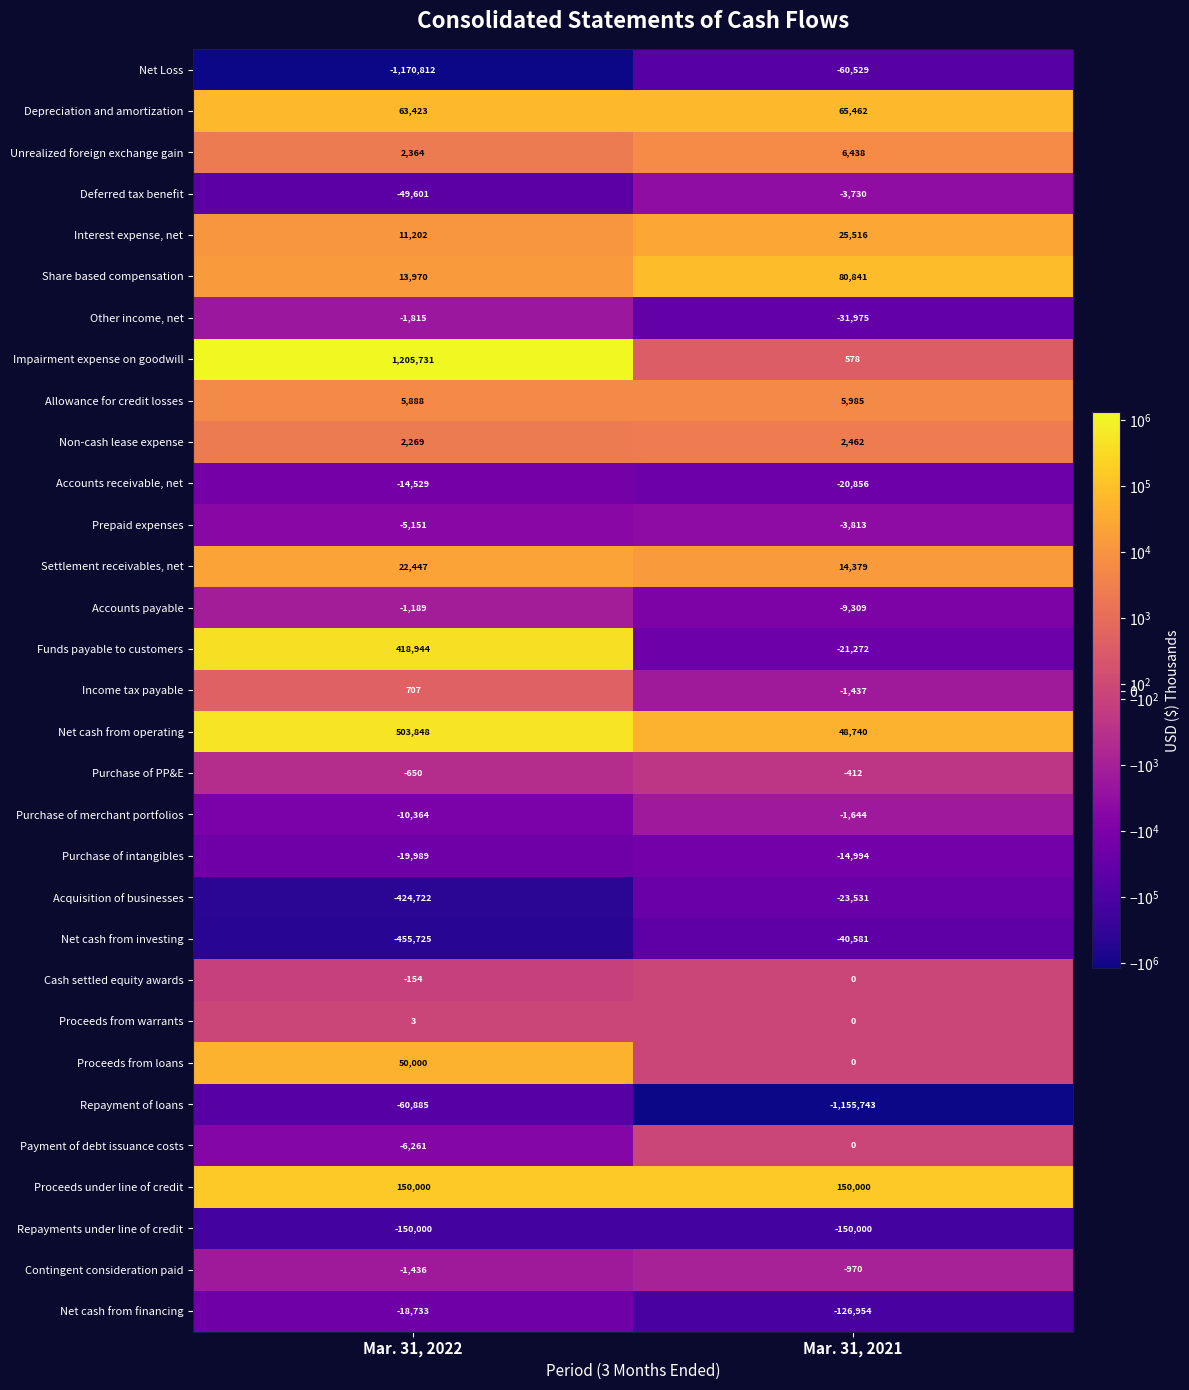

What is the difference between the highest and lowest values at Mar. 31, 2022?

2376543